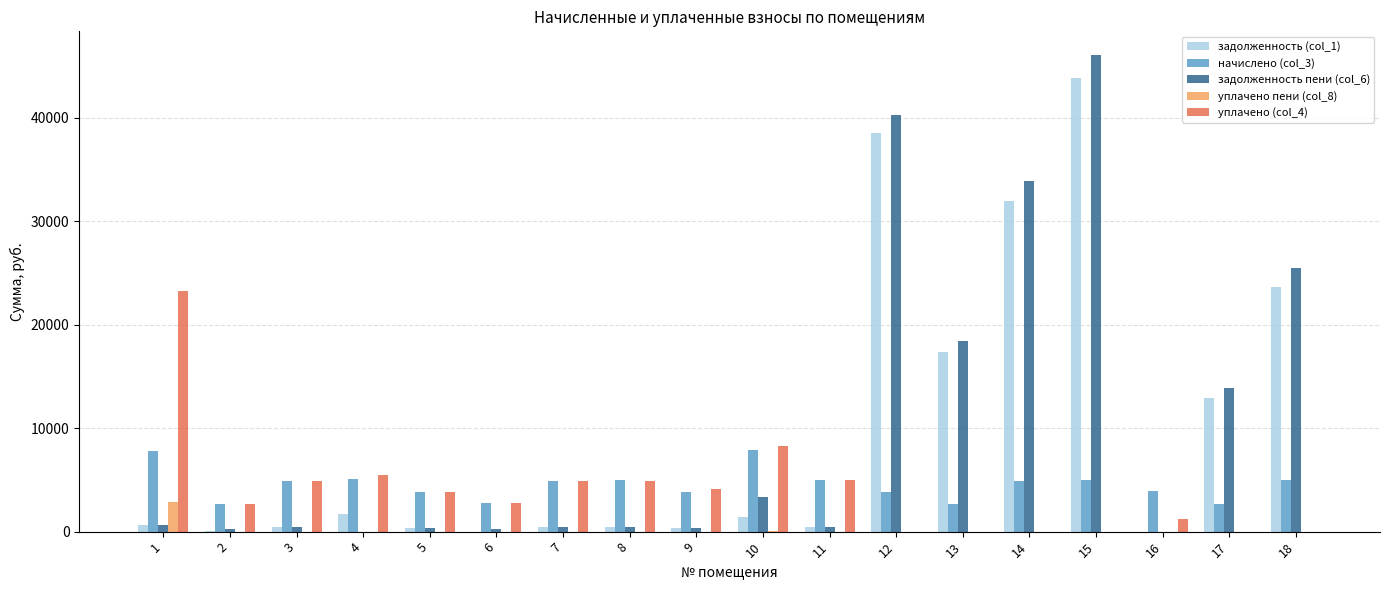

The value of уплачено пени (col_8) at 8 is -1769.6. True or false?

False